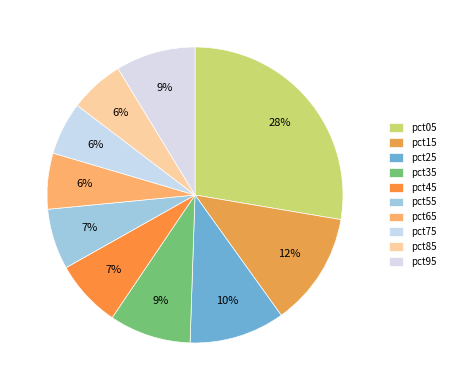

How many segments does this pie chart have?

10